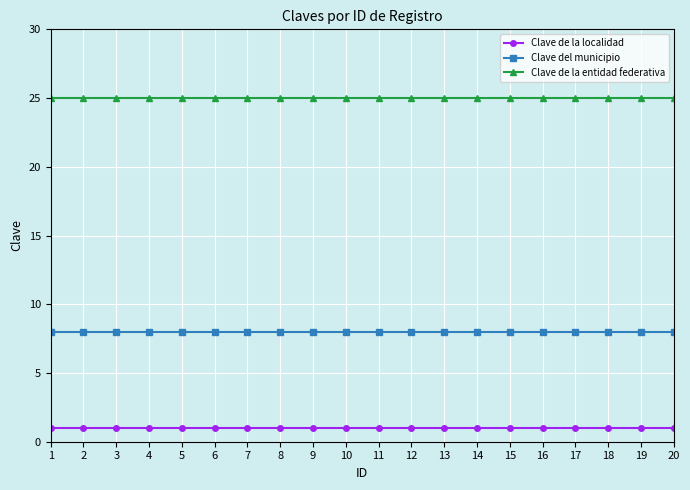

Rank the series at 1 from highest to lowest value.

Clave de la entidad federativa, Clave del municipio, Clave de la localidad